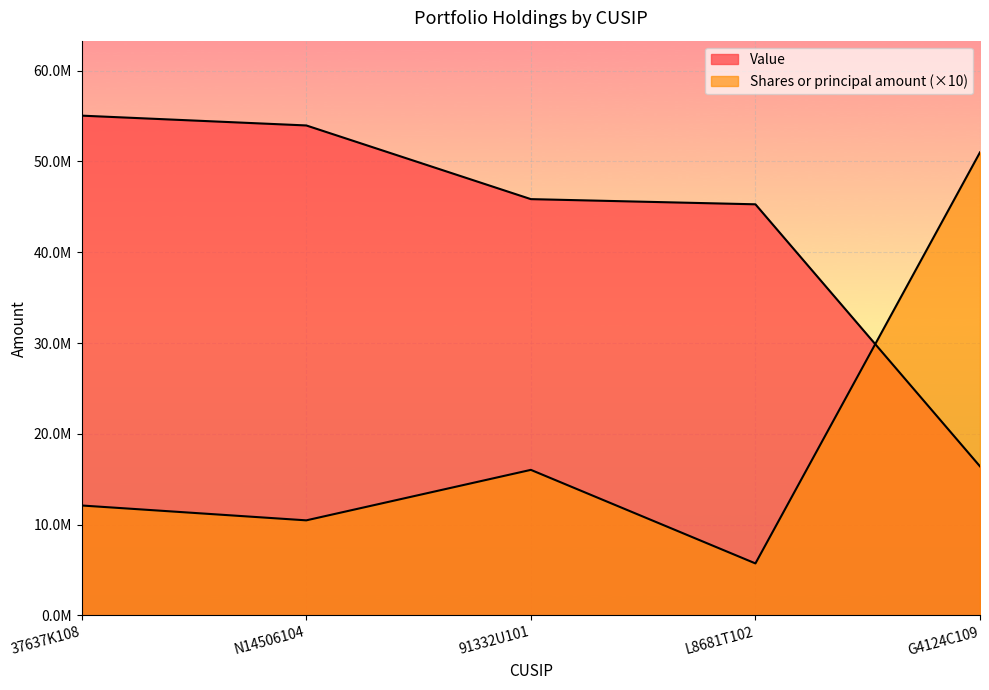

What is the minimum value for Shares or principal amount?

5734840